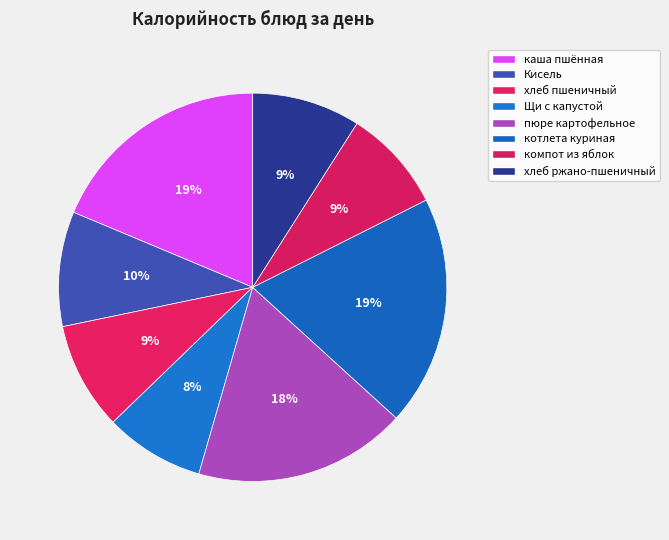

To the nearest percent, what portion does Кисель represent?

10%